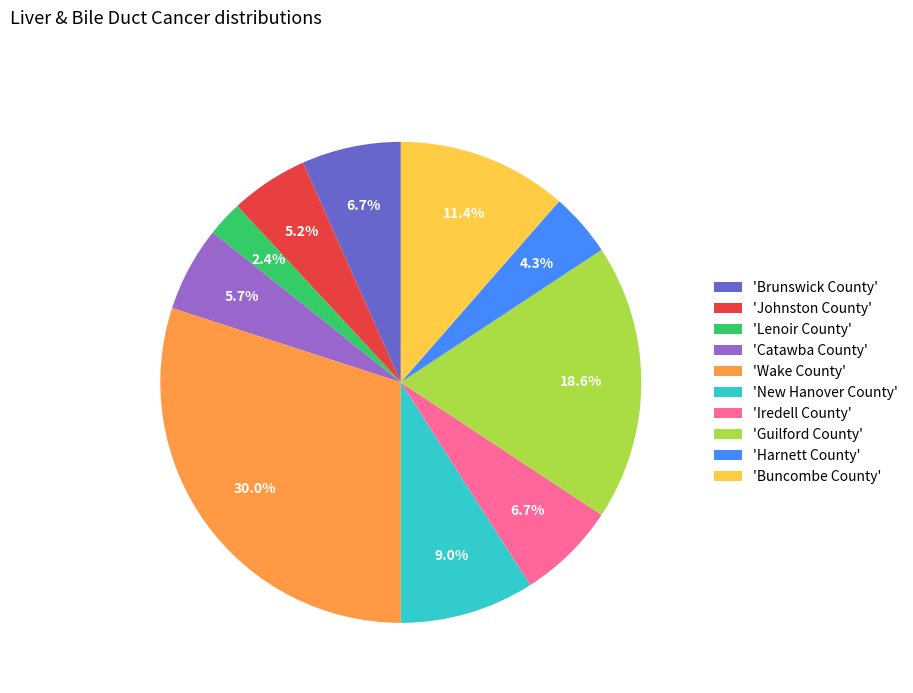

What is the smallest slice in the pie chart?

'Lenoir County'